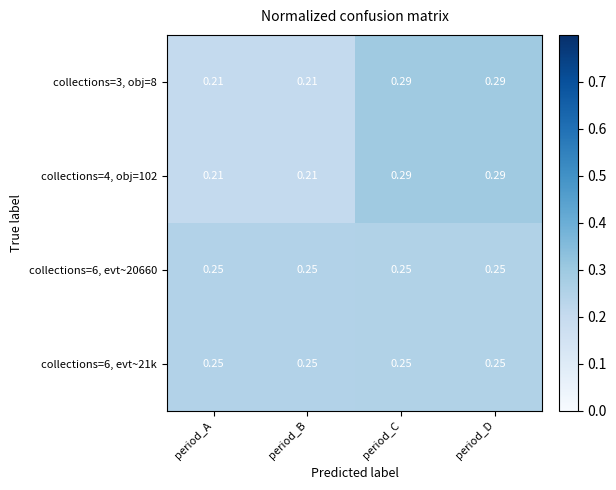

How many distinct data groups are displayed?

4